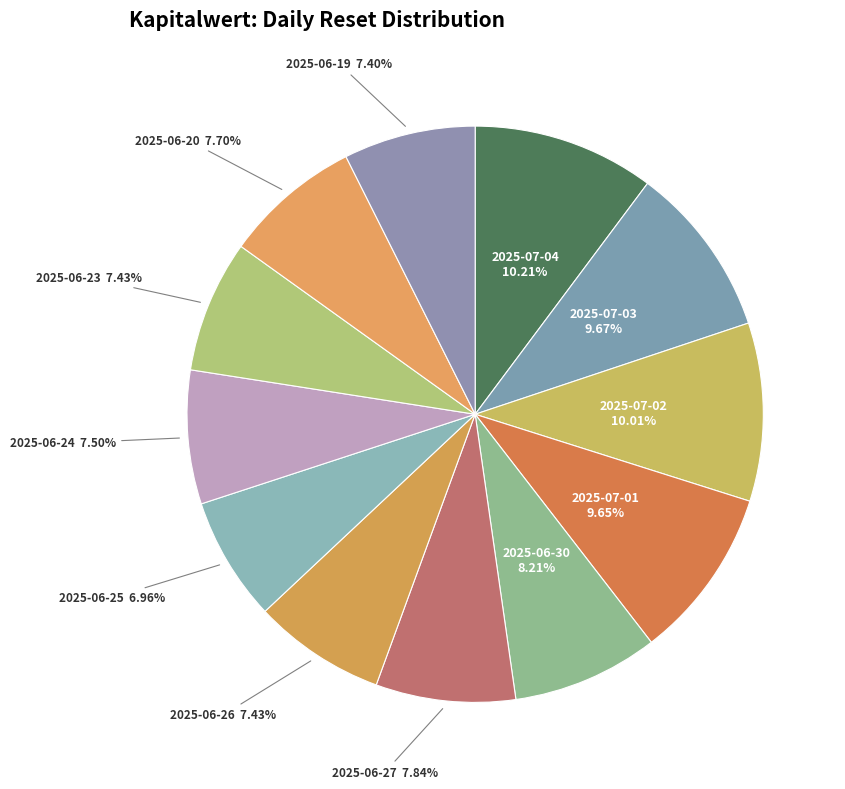

To the nearest percent, what is the difference between the 2025-07-04 and 2025-06-30 slice percentages?

2%